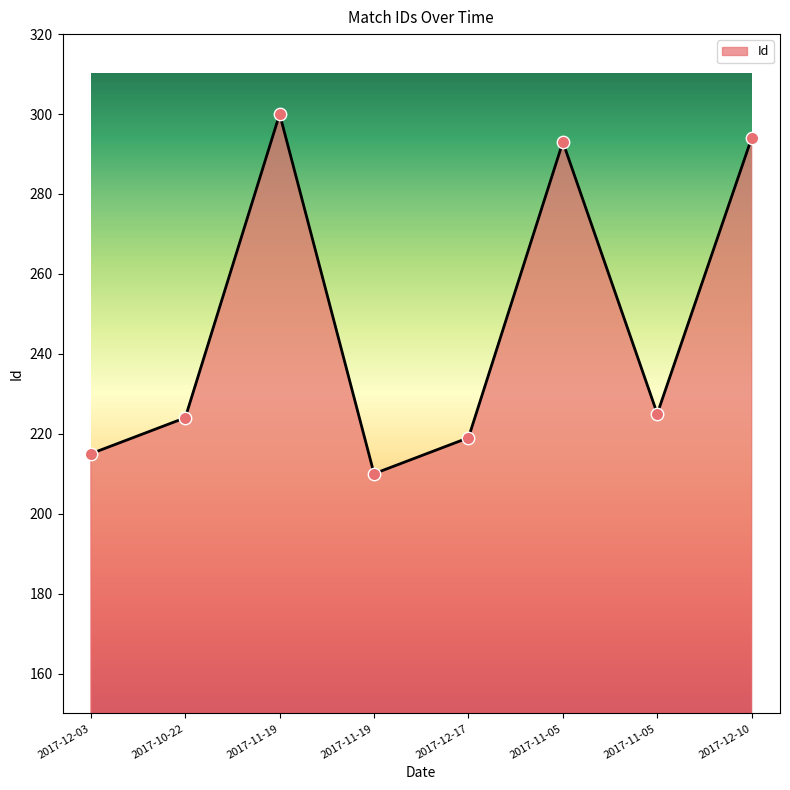

Does the chart have visible grid lines?

No